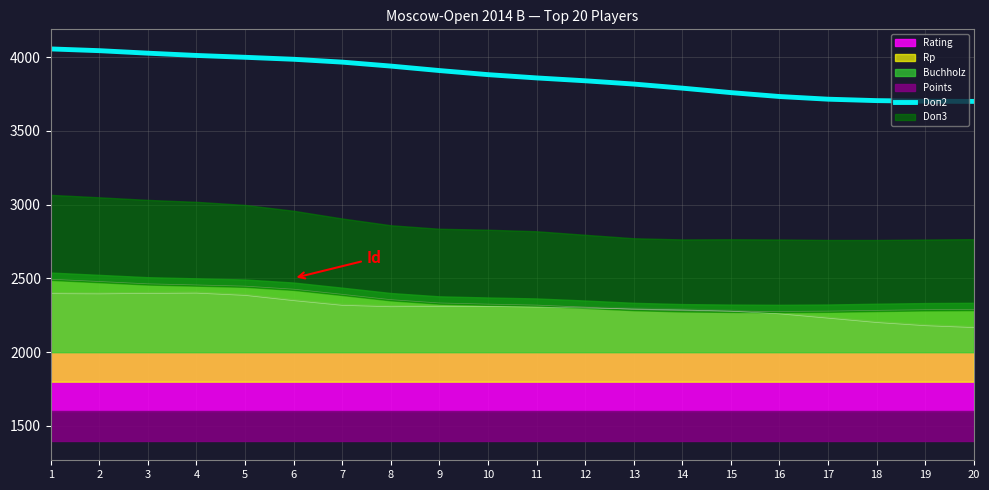

List the labels in order of value, smallest first.

20, 19, 18, 17, 16, 15, 14, 13, 12, 11, 10, 9, 8, 7, 6, 5, 4, 3, 2, 1